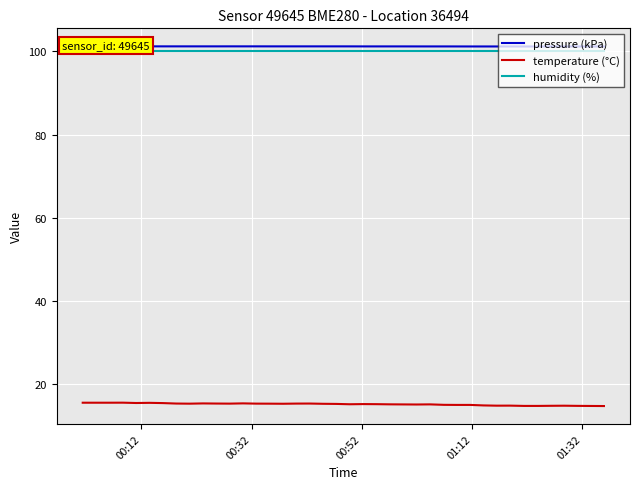

Reading left to right, extract all data points from this chart.

pressure (kPa): 101.2	101.2	101.2	101.2	101.2	101.2	101.2	101.2	101.2	101.2	101.2	101.2	101.2	101.2	101.2	101.2	101.2	101.2	101.2	101.2	101.2	101.2	101.2	101.2	101.2	101.2	101.2	101.2	101.2	101.2	101.2	101.2	101.2	101.2	101.2	101.2	101.2	101.2	101.2	101.2
temperature (°C): 15.6	15.6	15.6	15.6	15.5	15.5	15.5	15.4	15.3	15.4	15.4	15.3	15.4	15.3	15.3	15.3	15.4	15.4	15.3	15.3	15.2	15.2	15.2	15.2	15.2	15.1	15.2	15.1	15.0	15.0	14.9	14.9	14.9	14.8	14.8	14.8	14.8	14.8	14.8	14.8
humidity (%): 100.0	100.0	100.0	100.0	100.0	100.0	100.0	100.0	100.0	100.0	100.0	100.0	100.0	100.0	100.0	100.0	100.0	100.0	100.0	100.0	100.0	100.0	100.0	100.0	100.0	100.0	100.0	100.0	100.0	100.0	100.0	100.0	100.0	100.0	100.0	100.0	100.0	100.0	100.0	100.0